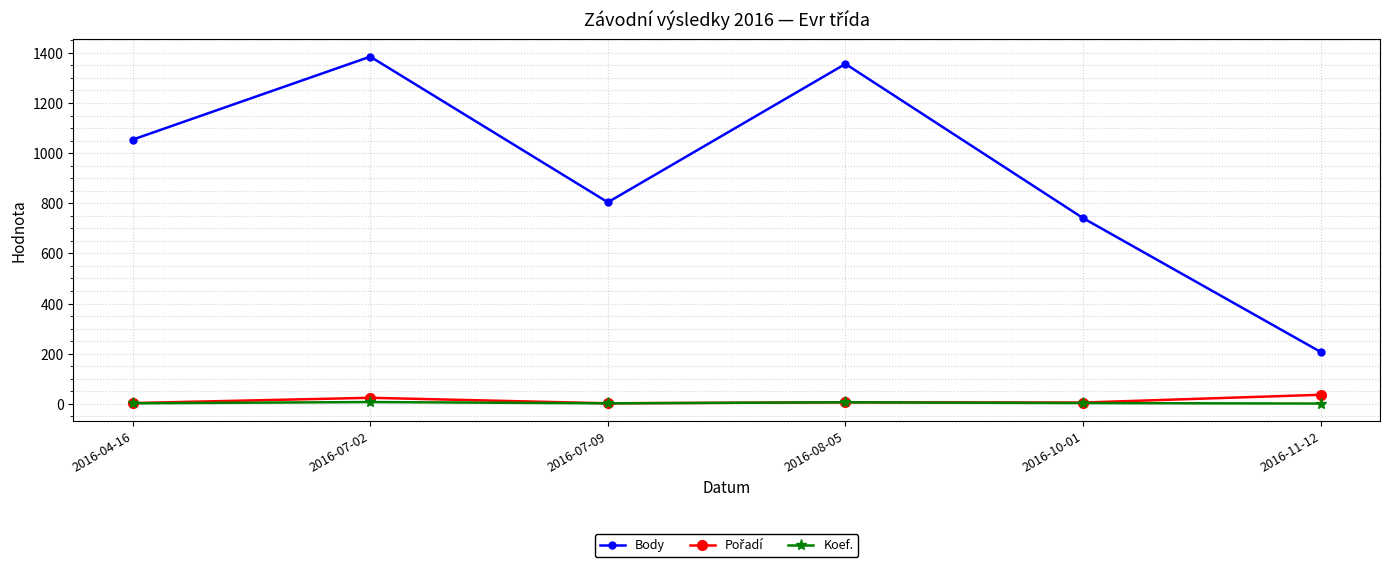

True or false: Koef. has more than 0 points higher than both neighbors.

True